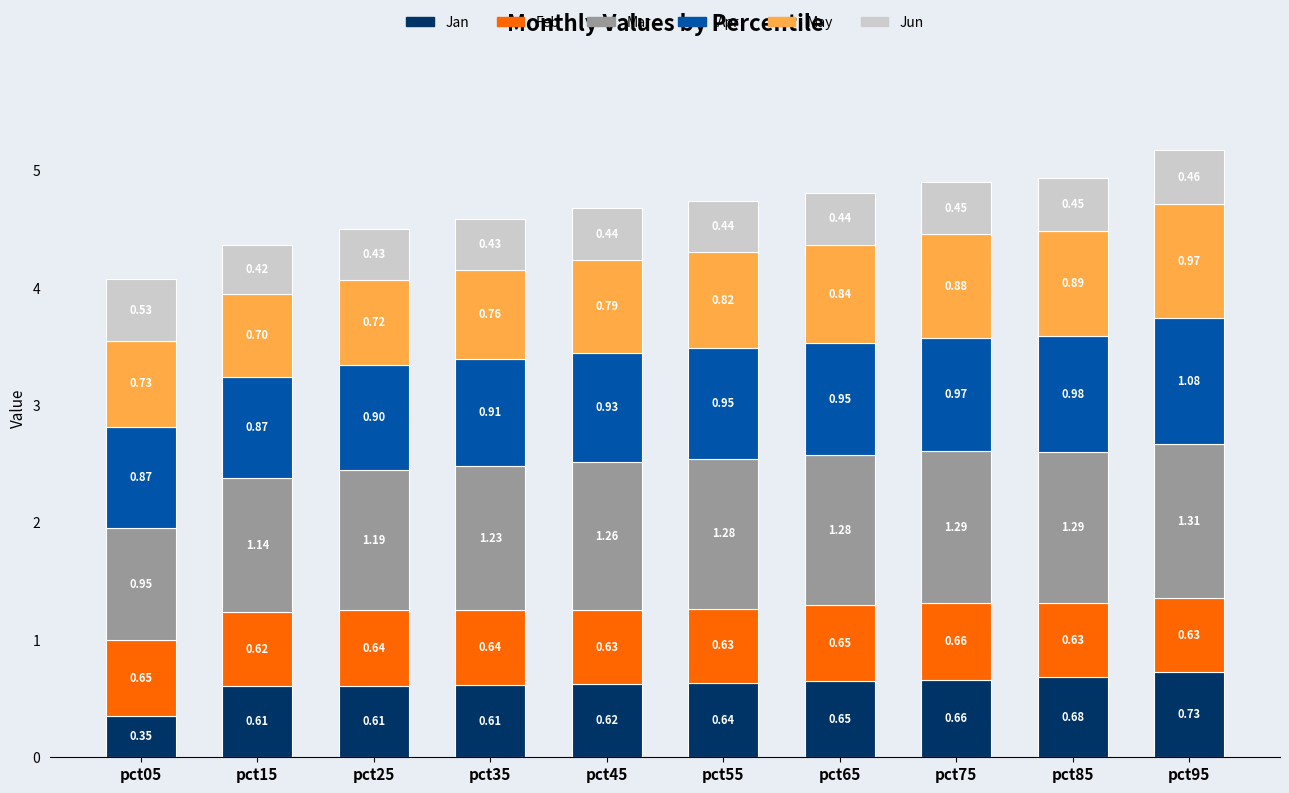

What is the total value across all series at pct45?

4.7